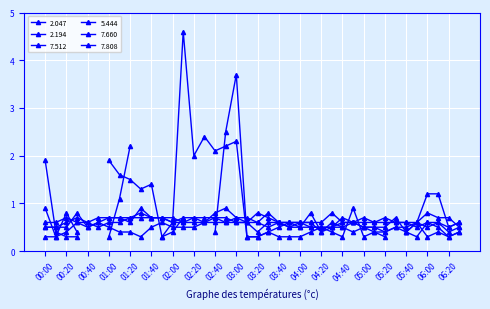

How many times do 7.512 and 7.808 cross each other?

8